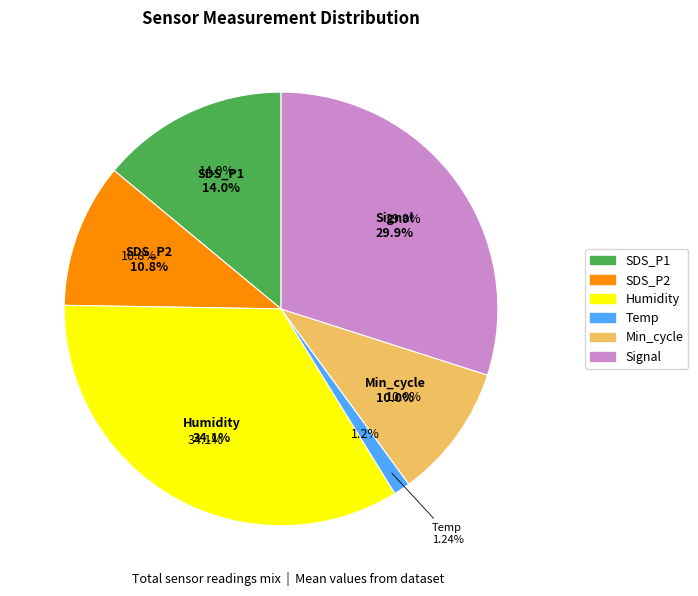

Between Temp and Min_cycle, which is larger?

Min_cycle